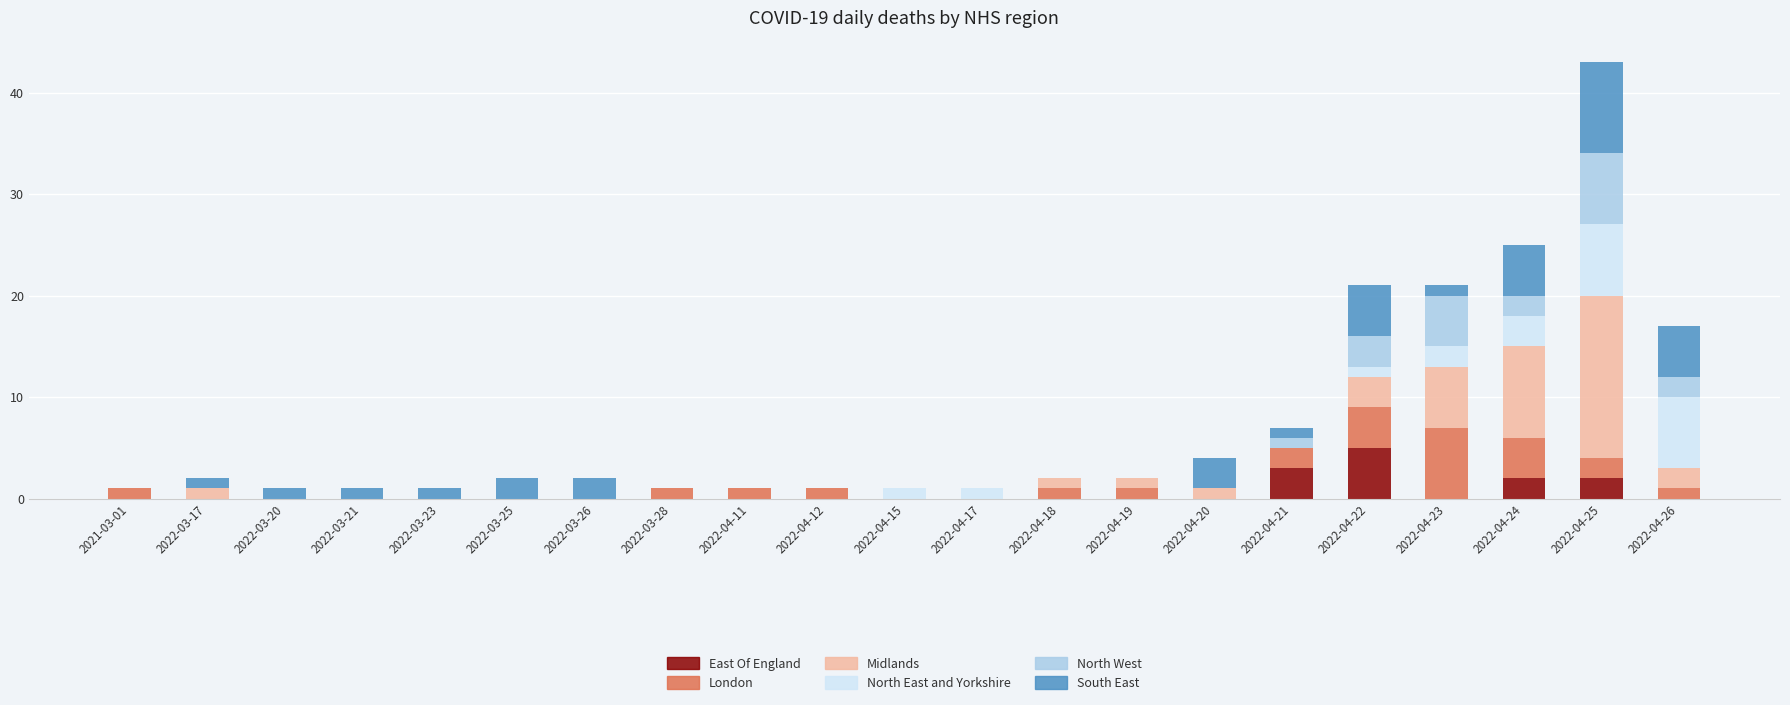

At which category is the sum across all series the highest?

2022-04-25